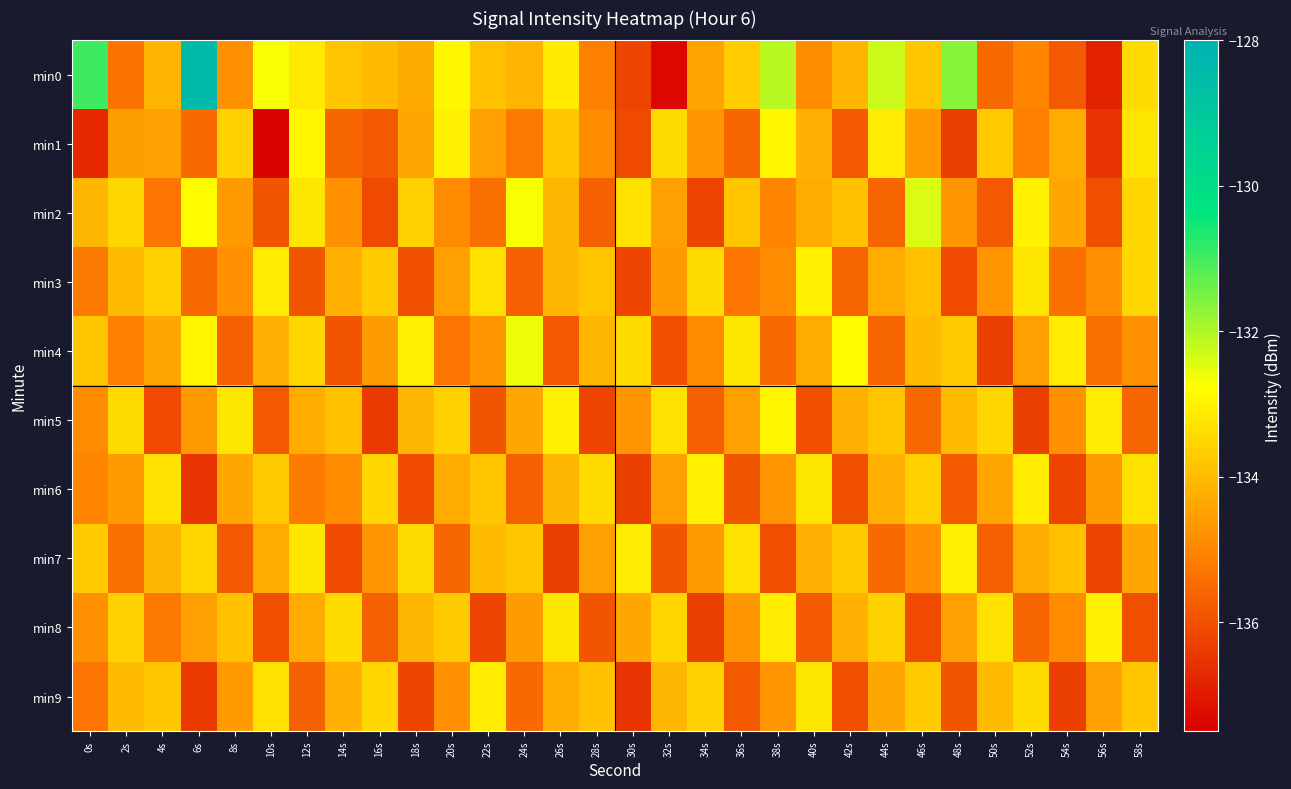

Reading left to right, list all the values displayed in this chart.

min0: 0s=-131.0	2s=-135.3	4s=-134.1	6s=-128.4	8s=-134.8	10s=-132.7	12s=-133.1	14s=-133.8	16s=-134.0	18s=-134.3	20s=-132.9	22s=-133.9	24s=-134.1	26s=-133.1	28s=-135.1	30s=-136.2	32s=-137.3	34s=-134.4	36s=-133.7	38s=-132.1	40s=-134.8	42s=-134.1	44s=-132.2	46s=-133.8	48s=-131.6	50s=-135.5	52s=-135.0	54s=-135.8	56s=-136.9	58s=-133.4
min1: 0s=-136.7	2s=-134.5	4s=-134.5	6s=-135.5	8s=-133.6	10s=-137.4	12s=-132.9	14s=-135.6	16s=-135.8	18s=-134.4	20s=-133.0	22s=-134.5	24s=-135.2	26s=-133.8	28s=-134.9	30s=-136.1	32s=-133.4	34s=-134.7	36s=-135.6	38s=-132.9	40s=-134.2	42s=-135.8	44s=-133.1	46s=-134.6	48s=-136.3	50s=-133.7	52s=-135.1	54s=-134.3	56s=-136.5	58s=-133.2
min2: 0s=-134.1	2s=-133.5	4s=-135.3	6s=-132.8	8s=-134.6	10s=-135.9	12s=-133.2	14s=-134.8	16s=-136.1	18s=-133.6	20s=-134.9	22s=-135.4	24s=-132.7	26s=-134.1	28s=-135.7	30s=-133.3	32s=-134.5	34s=-136.2	36s=-133.8	38s=-135.0	40s=-134.3	42s=-133.9	44s=-135.6	46s=-132.4	48s=-134.7	50s=-135.8	52s=-133.0	54s=-134.4	56s=-136.0	58s=-133.5
min3: 0s=-135.2	2s=-134.0	4s=-133.6	6s=-135.5	8s=-134.8	10s=-133.1	12s=-135.9	14s=-134.2	16s=-133.7	18s=-136.0	20s=-134.5	22s=-133.3	24s=-135.7	26s=-134.1	28s=-133.8	30s=-136.2	32s=-134.6	34s=-133.4	36s=-135.3	38s=-134.9	40s=-133.0	42s=-135.6	44s=-134.3	46s=-133.9	48s=-136.1	50s=-134.7	52s=-133.2	54s=-135.4	56s=-134.8	58s=-133.5
min4: 0s=-133.8	2s=-135.1	4s=-134.4	6s=-132.9	8s=-135.7	10s=-134.2	12s=-133.5	14s=-135.9	16s=-134.6	18s=-133.0	20s=-135.3	22s=-134.7	24s=-132.6	26s=-135.8	28s=-134.1	30s=-133.4	32s=-136.0	34s=-134.9	36s=-133.2	38s=-135.5	40s=-134.3	42s=-132.8	44s=-135.6	46s=-134.0	48s=-133.7	50s=-136.3	52s=-134.5	54s=-133.1	56s=-135.4	58s=-134.8
min5: 0s=-134.9	2s=-133.4	4s=-136.1	6s=-134.6	8s=-133.2	10s=-135.8	12s=-134.3	14s=-133.9	16s=-136.4	18s=-134.1	20s=-133.6	22s=-135.9	24s=-134.4	26s=-133.0	28s=-136.2	30s=-134.7	32s=-133.3	34s=-135.7	36s=-134.5	38s=-132.9	40s=-136.0	42s=-134.2	44s=-133.8	46s=-135.5	48s=-134.0	50s=-133.5	52s=-136.3	54s=-134.8	56s=-133.1	58s=-135.6
min6: 0s=-135.0	2s=-134.6	4s=-133.3	6s=-136.5	8s=-134.4	10s=-133.7	12s=-135.2	14s=-134.9	16s=-133.5	18s=-136.1	20s=-134.3	22s=-133.8	24s=-135.7	26s=-134.1	28s=-133.4	30s=-136.3	32s=-134.5	34s=-133.0	36s=-135.9	38s=-134.7	40s=-133.2	42s=-136.0	44s=-134.2	46s=-133.6	48s=-135.8	50s=-134.4	52s=-133.1	54s=-136.2	56s=-134.6	58s=-133.3
min7: 0s=-133.7	2s=-135.4	4s=-134.1	6s=-133.5	8s=-135.8	10s=-134.3	12s=-133.2	14s=-136.1	16s=-134.7	18s=-133.4	20s=-135.6	22s=-134.0	24s=-133.8	26s=-136.3	28s=-134.5	30s=-133.1	32s=-135.9	34s=-134.6	36s=-133.3	38s=-136.0	40s=-134.2	42s=-133.7	44s=-135.5	46s=-134.8	48s=-133.0	50s=-135.7	52s=-134.3	54s=-133.9	56s=-136.2	58s=-134.4
min8: 0s=-134.8	2s=-133.6	4s=-135.2	6s=-134.5	8s=-133.9	10s=-136.0	12s=-134.3	14s=-133.4	16s=-135.7	18s=-134.1	20s=-133.7	22s=-136.2	24s=-134.6	26s=-133.2	28s=-135.9	30s=-134.4	32s=-133.5	34s=-136.3	36s=-134.7	38s=-133.1	40s=-135.8	42s=-134.2	44s=-133.6	46s=-136.1	48s=-134.5	50s=-133.3	52s=-135.6	54s=-134.9	56s=-133.0	58s=-136.0
min9: 0s=-135.3	2s=-134.0	4s=-133.8	6s=-136.4	8s=-134.6	10s=-133.3	12s=-135.7	14s=-134.2	16s=-133.5	18s=-136.2	20s=-134.8	22s=-133.1	24s=-135.5	26s=-134.3	28s=-133.9	30s=-136.5	32s=-134.1	34s=-133.6	36s=-135.8	38s=-134.7	40s=-133.2	42s=-136.0	44s=-134.4	46s=-133.7	48s=-135.9	50s=-134.0	52s=-133.4	54s=-136.3	56s=-134.5	58s=-133.8